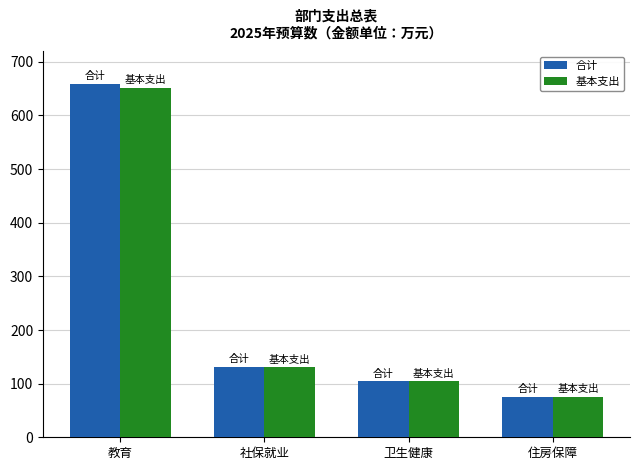

How many data points in 合计 are above 131?

2